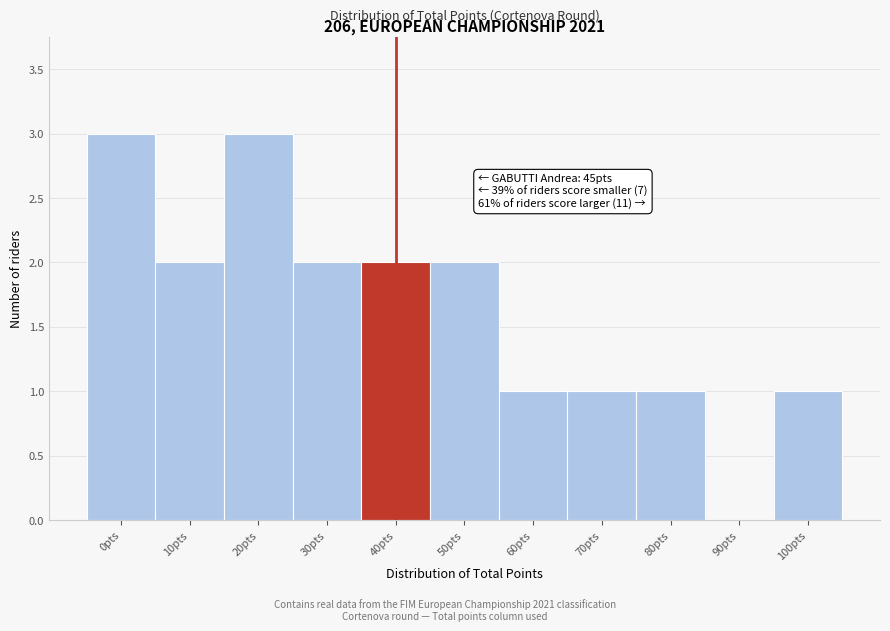

Reading right to left, extract all data points from this chart.

100pts=1	90pts=0	80pts=1	70pts=1	60pts=1	50pts=2	40pts=2	30pts=2	20pts=3	10pts=2	0pts=3